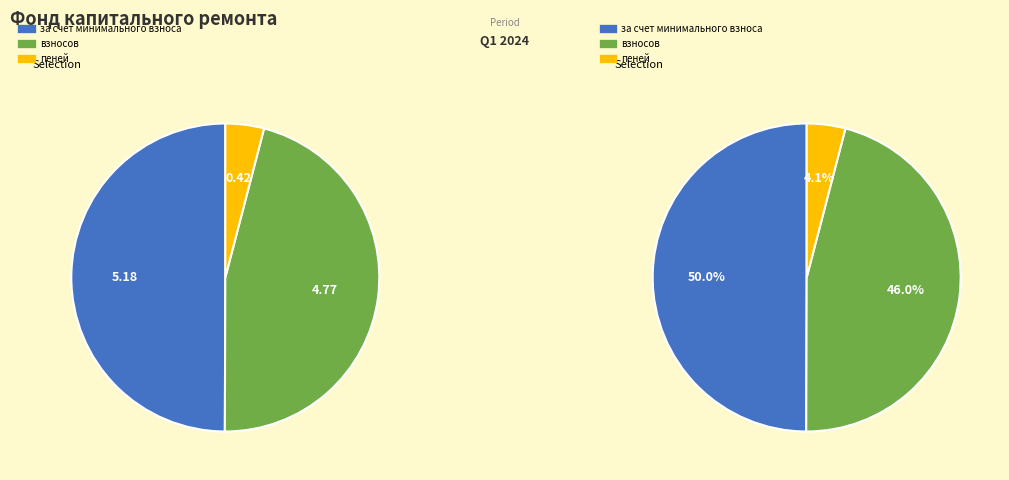

Is there a majority slice in this chart?

No